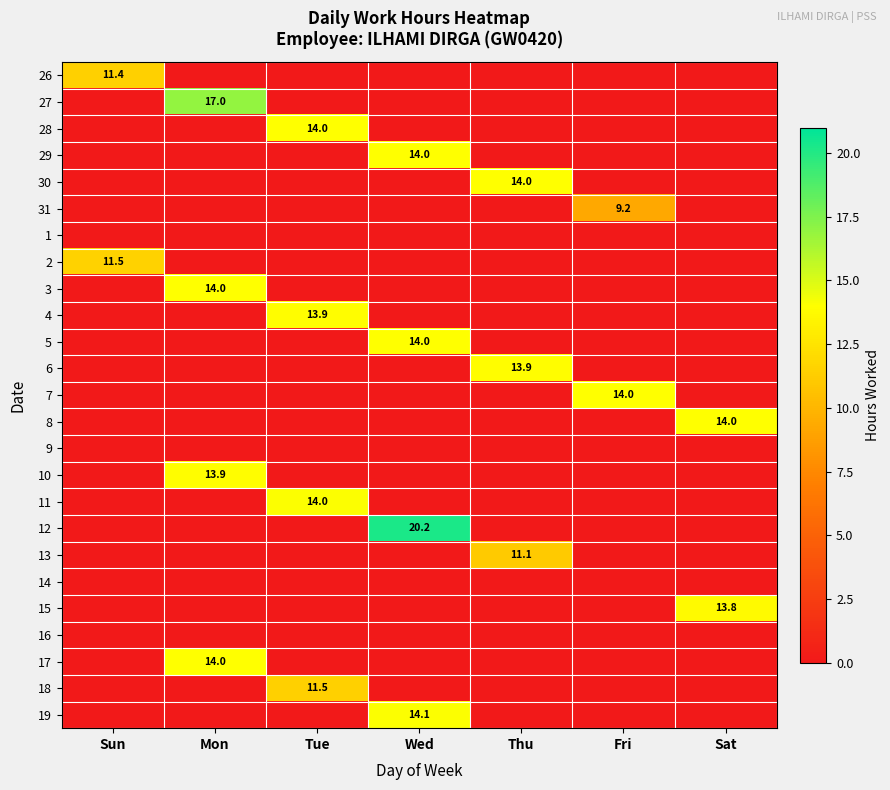

Is it true that 17 equals 8.0 at Tue?

False